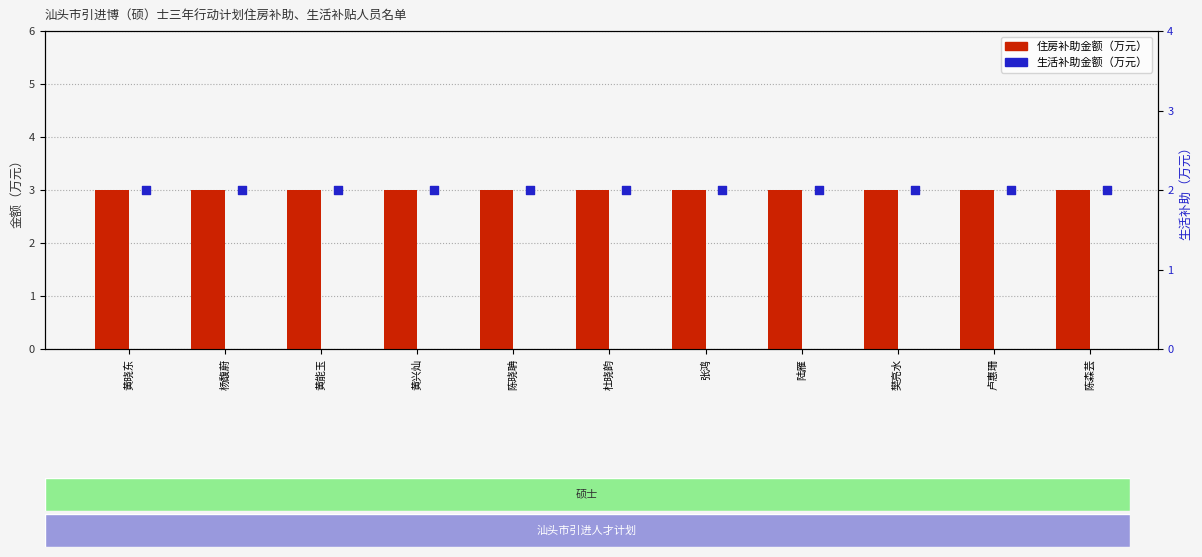

At which category is the sum across all series the highest?

黄晓东